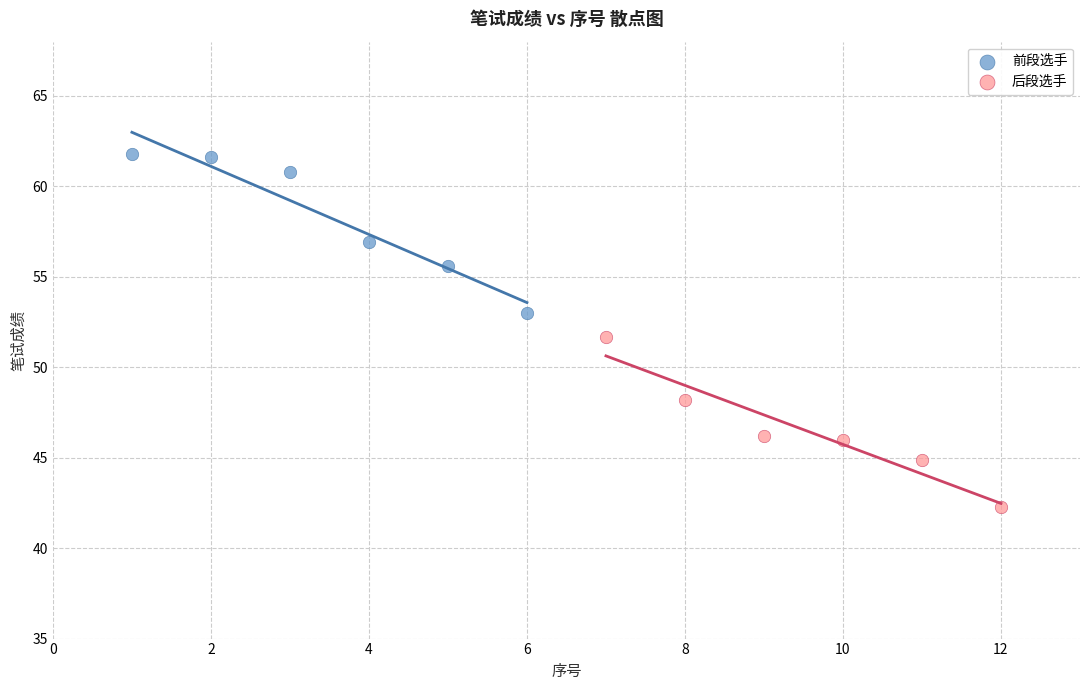

What are all the series names shown in the legend?

前段选手, 后段选手